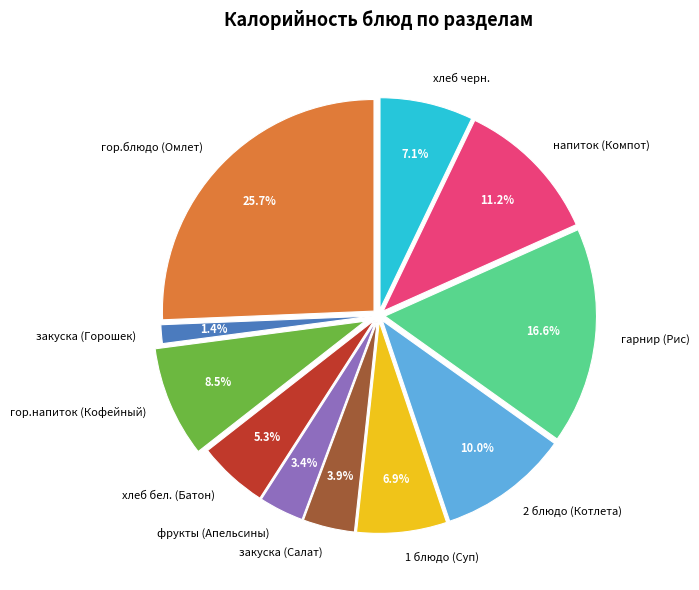

True or false: напиток (Компот) accounts for 11% of the total.

True